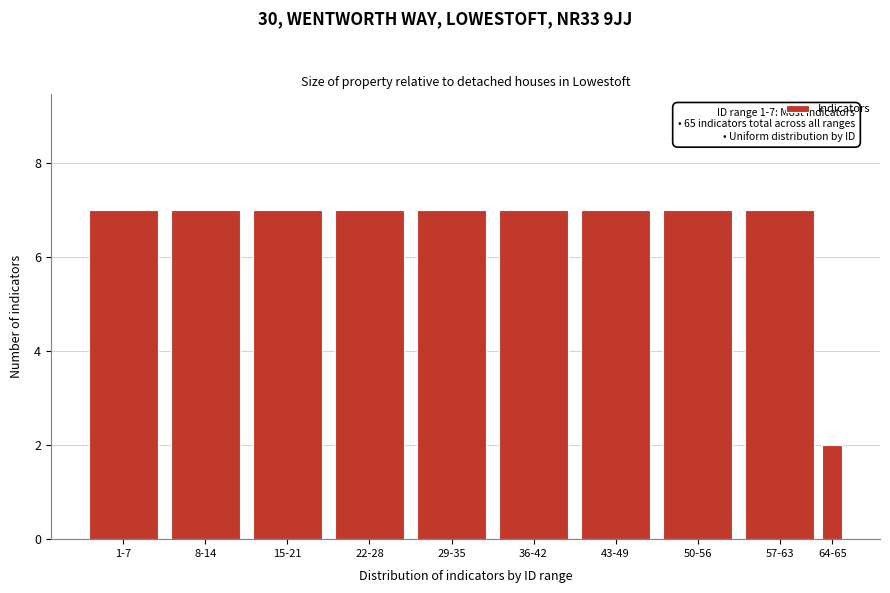

Reading left to right, extract all data points from this chart.

1-7=7	8-14=7	15-21=7	22-28=7	29-35=7	36-42=7	43-49=7	50-56=7	57-63=7	64-65=2